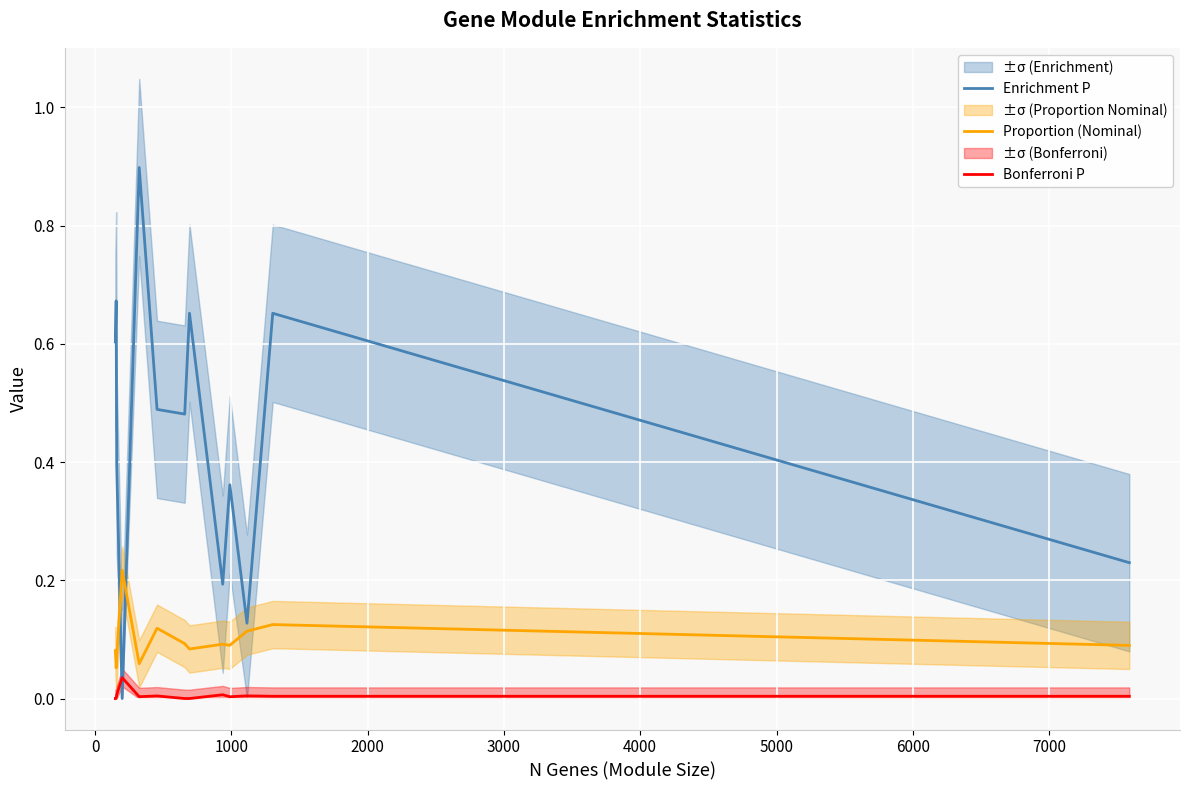

True or false: Proportion (Nominal) and Enrichment P intersect in this chart.

True